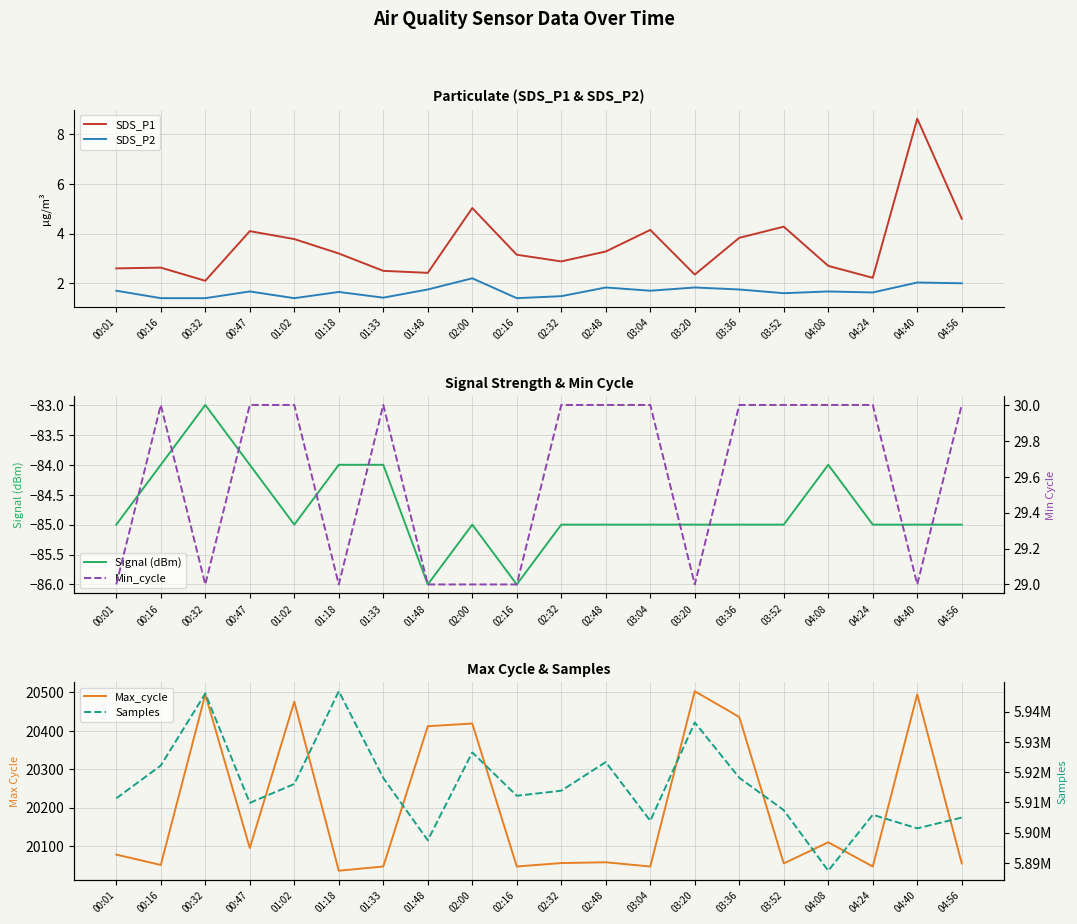

What is the lowest value of the SDS_P1 series?

2.1